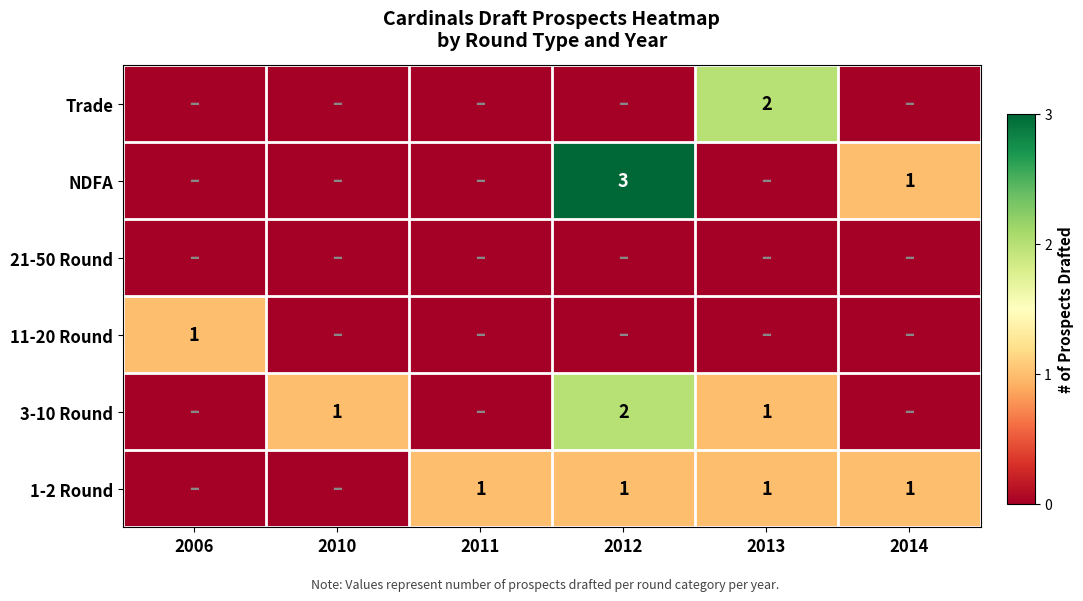

The value of 3-10 Round at 2010 is 1. True or false?

True